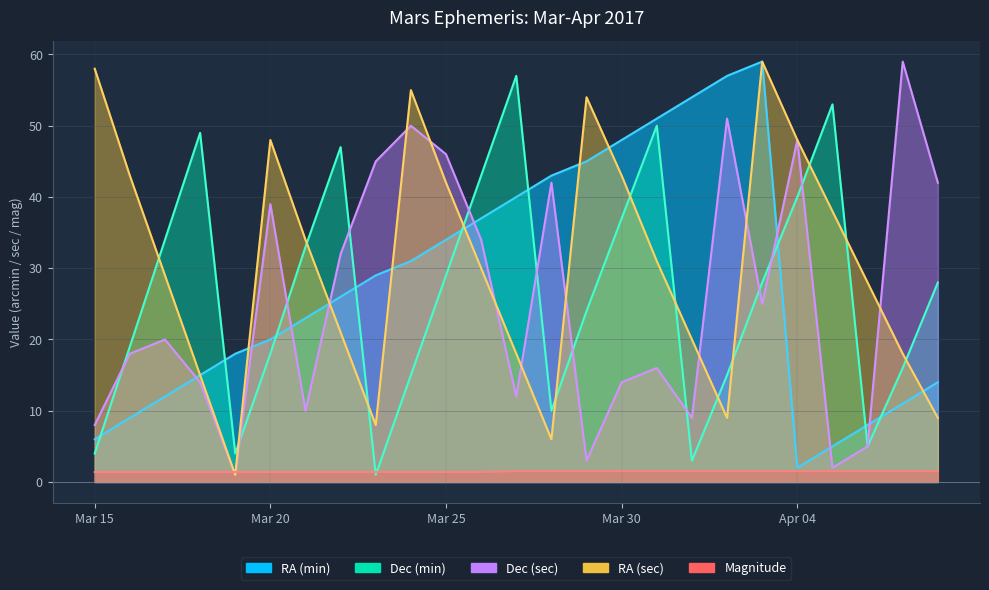

What is the value of the Dec (min) point at the 12th from the left?

43.0